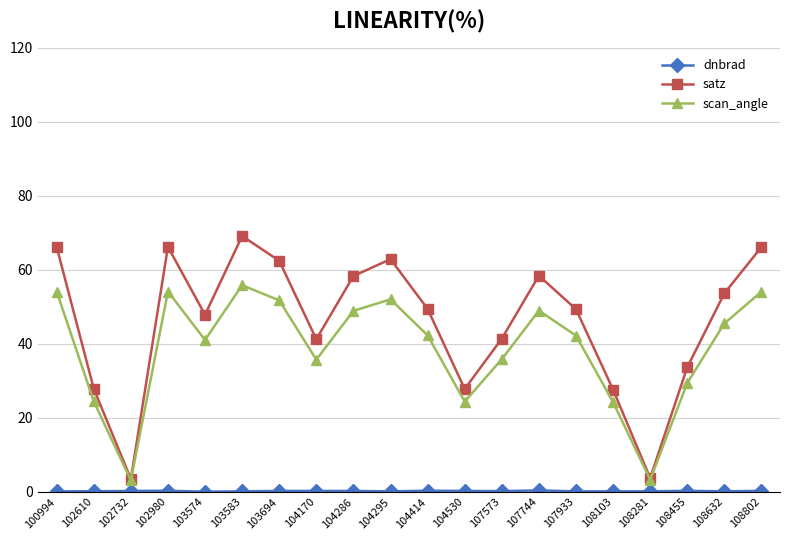

Where is the first local maximum for scan_angle?

102980